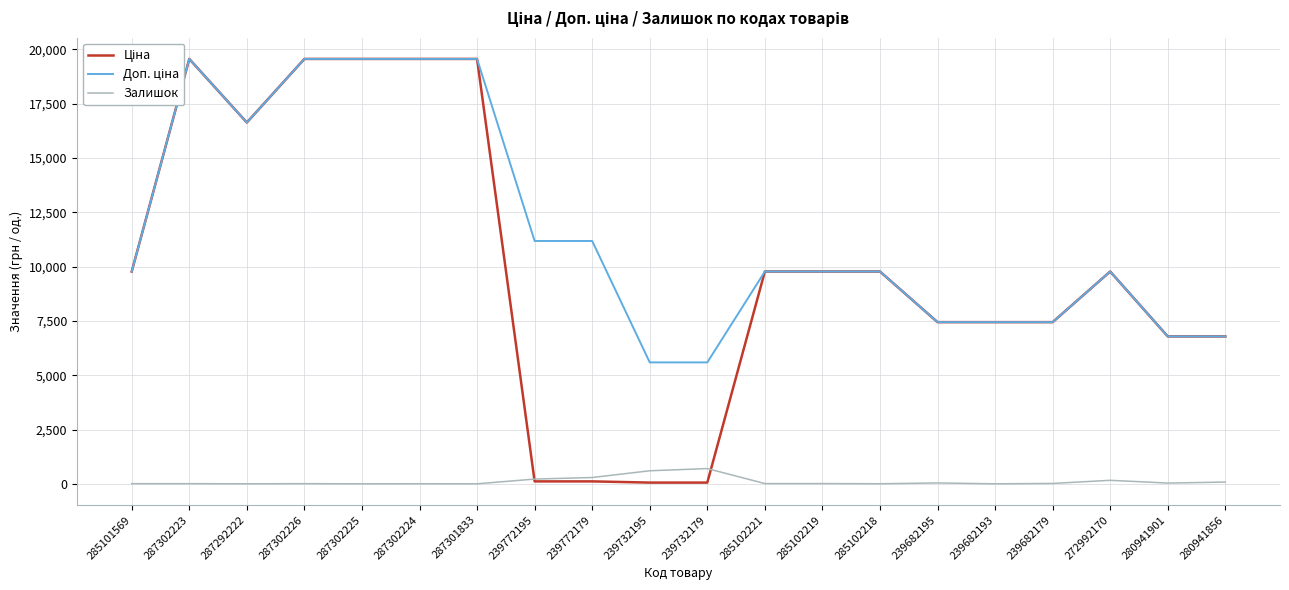

Rank the categories by Ціна value from lowest to highest.

239732195, 239732179, 239772195, 239772179, 280941901, 280941856, 239682195, 239682193, 239682179, 285101569, 285102221, 285102219, 285102218, 272992170, 287292222, 287302223, 287302226, 287302225, 287302224, 287301833